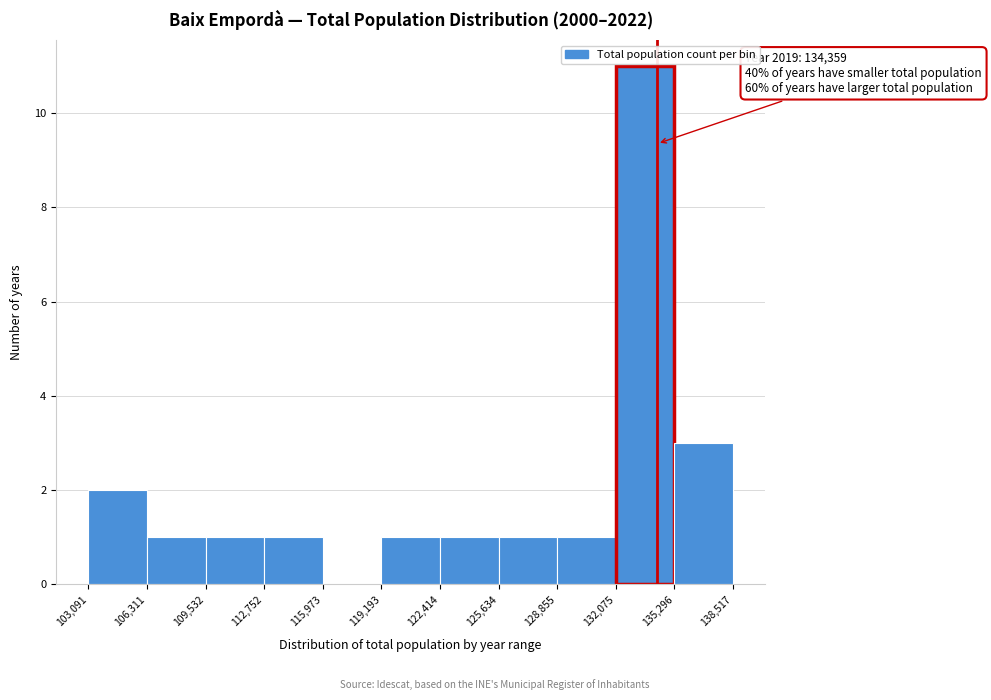

Over which range of the x-axis is the bar tallest?

132,075 to 135,296